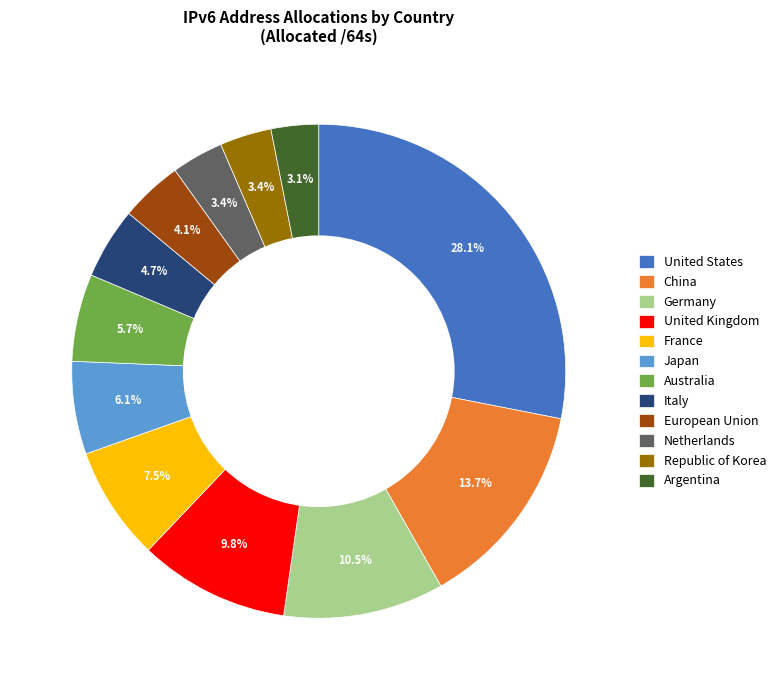

Approximately how many times larger is the value at Germany compared to Australia?

1.8